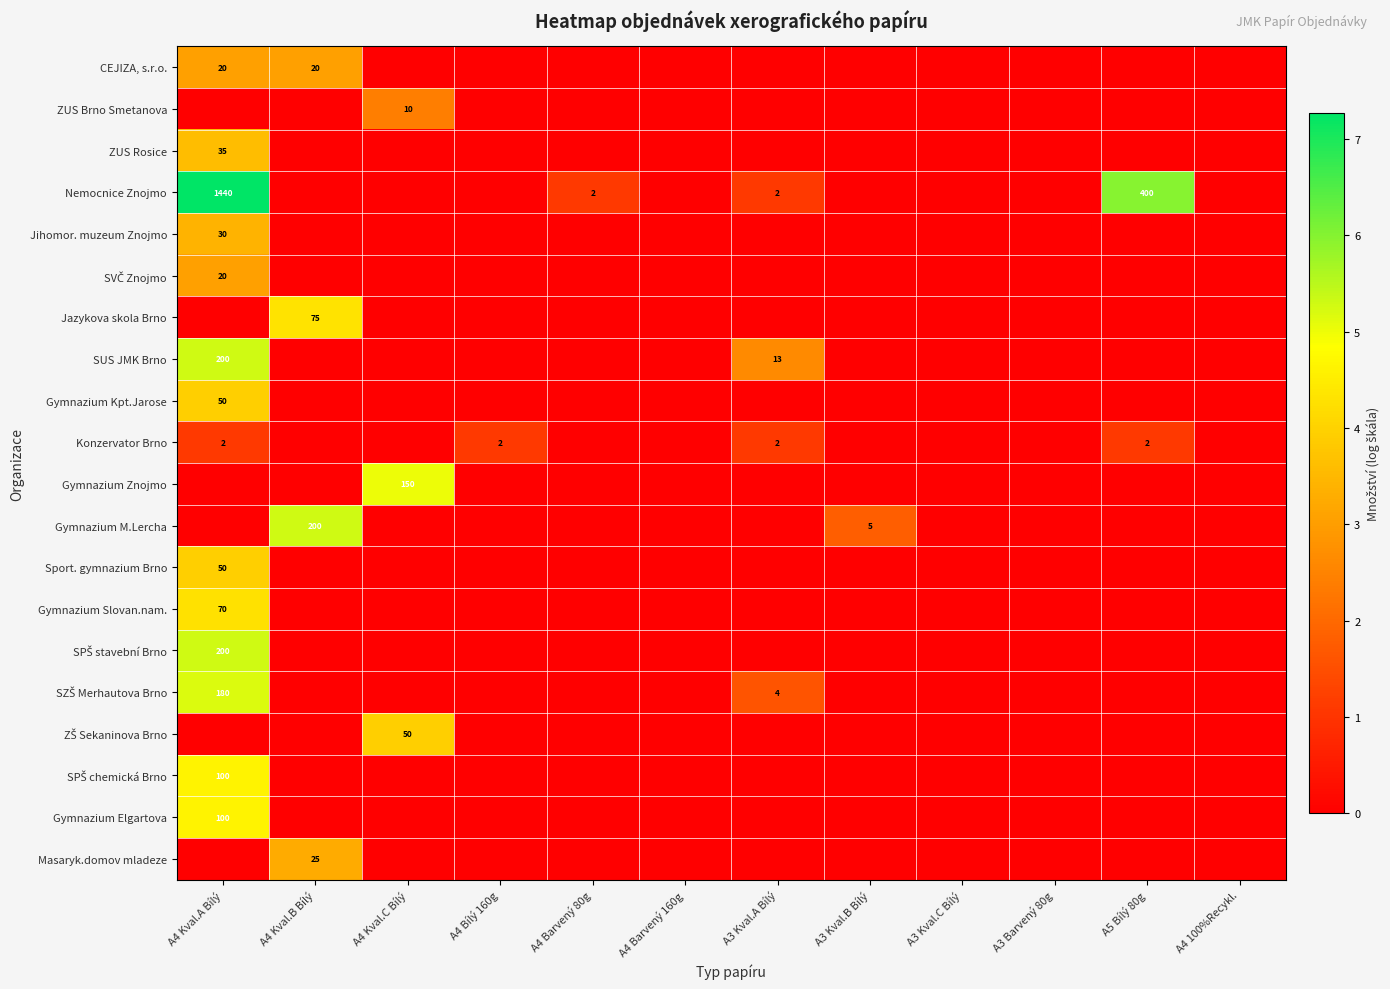

Between A5 Bílý 80g and A4 Barvený 80g, which is larger?

A5 Bílý 80g